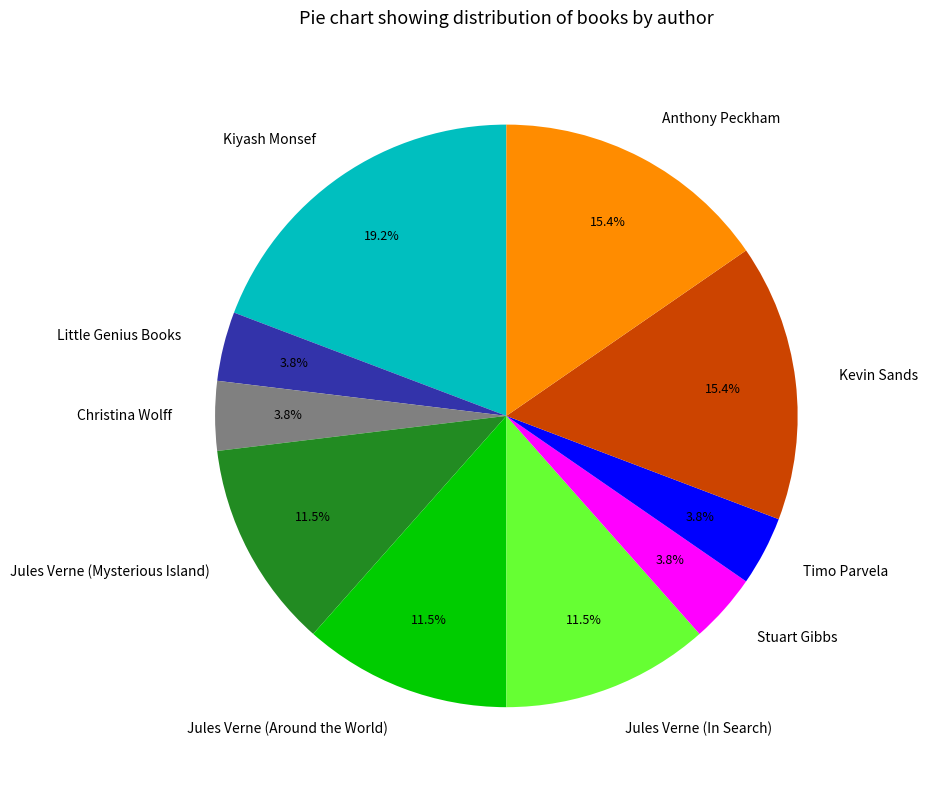

To the nearest percent, what percentage of the pie is Timo Parvela?

4%